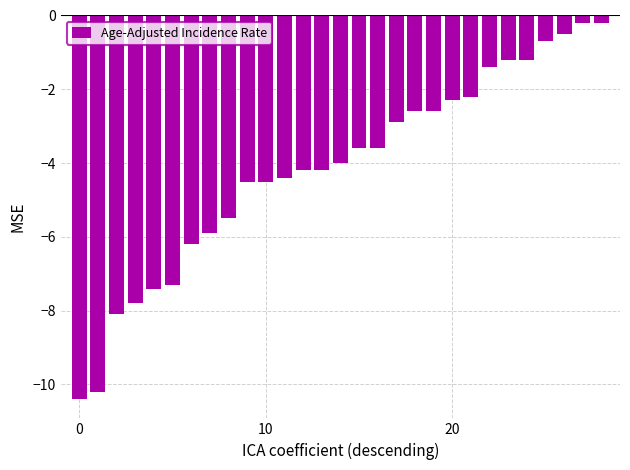

Reading right to left, extract all data points from this chart.

-0.2	-0.2	-0.5	-0.7	-1.2	-1.2	-1.4	-2.2	-2.3	-2.6	-2.6	-2.9	-3.6	-3.6	-4.0	-4.2	-4.2	-4.4	-4.5	-4.5	-5.5	-5.9	-6.2	-7.3	-7.4	-7.8	-8.1	-10.2	-10.4